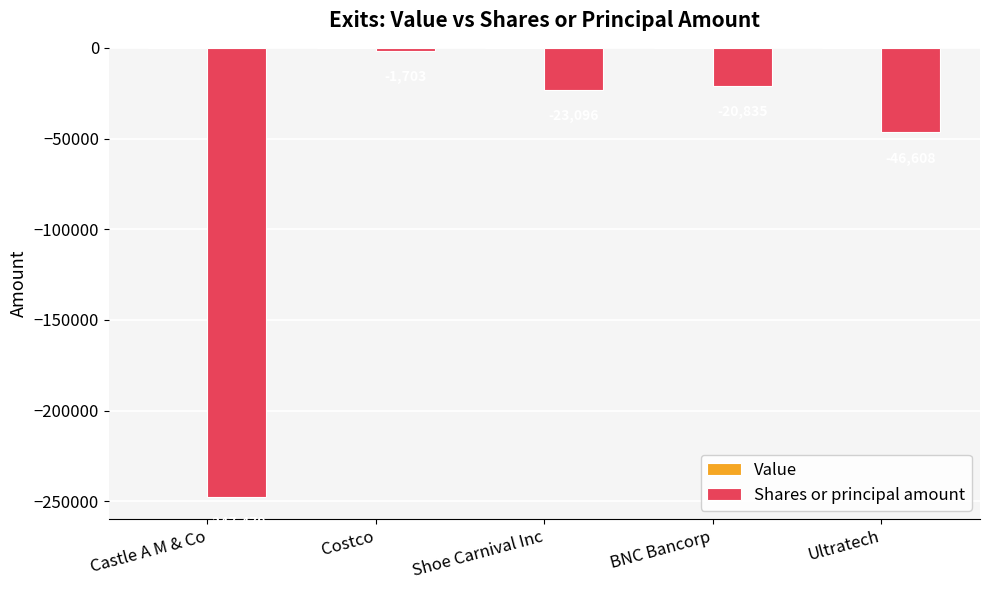

What is the label of the 4th bar from the left?

BNC Bancorp